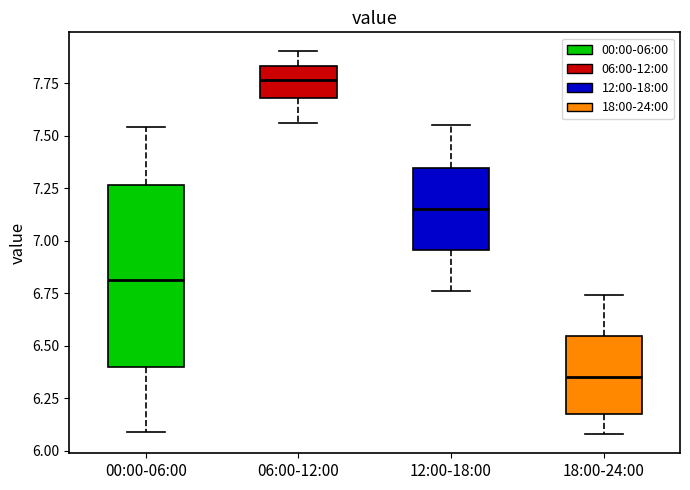

Where does the median line of the box for 18:00-24:00 sit on the y-axis? The values are not printed on the chart, so give them approximately, as read against the axis.

6.35